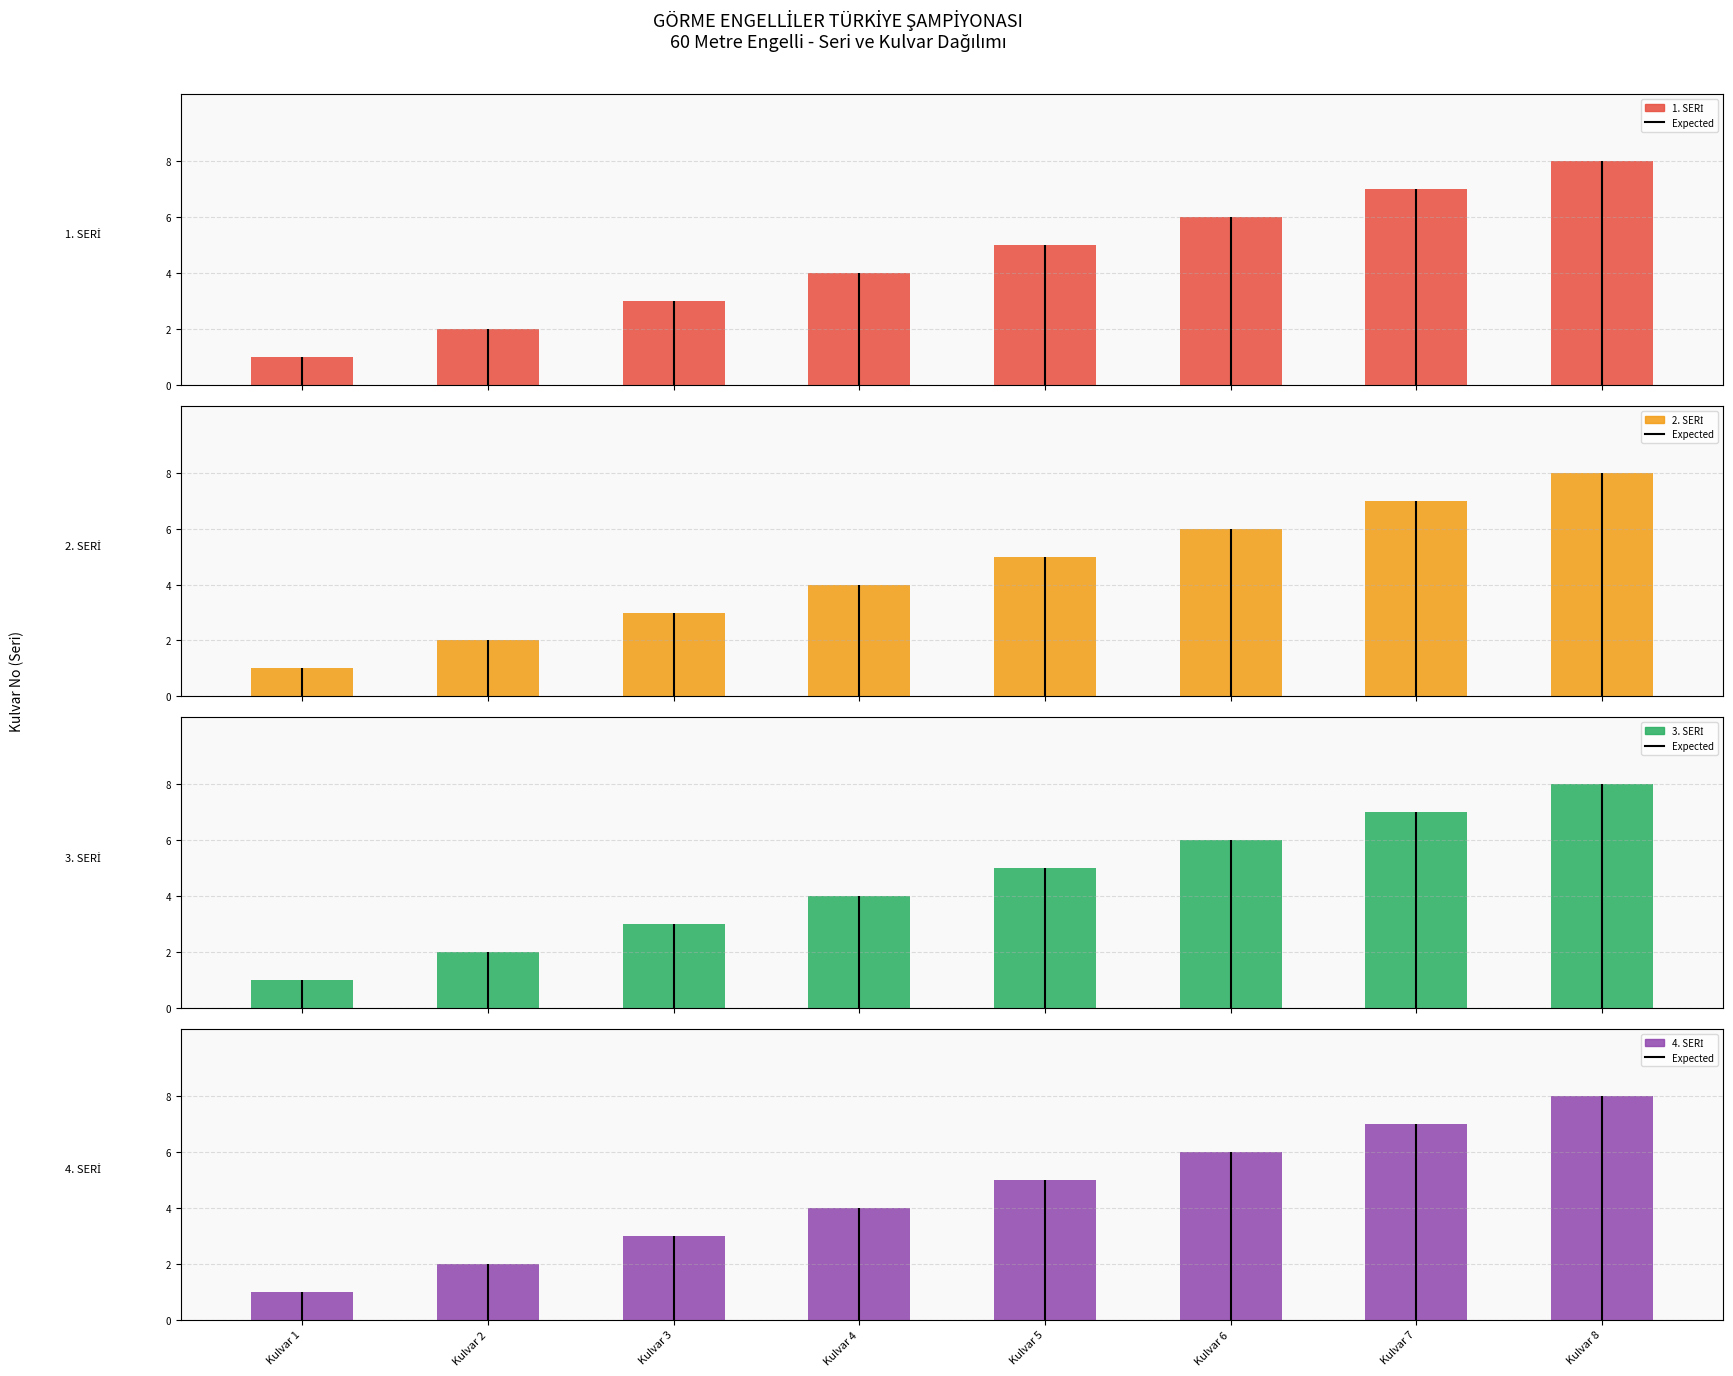

What is the sum of all 4. SERİ values?

36